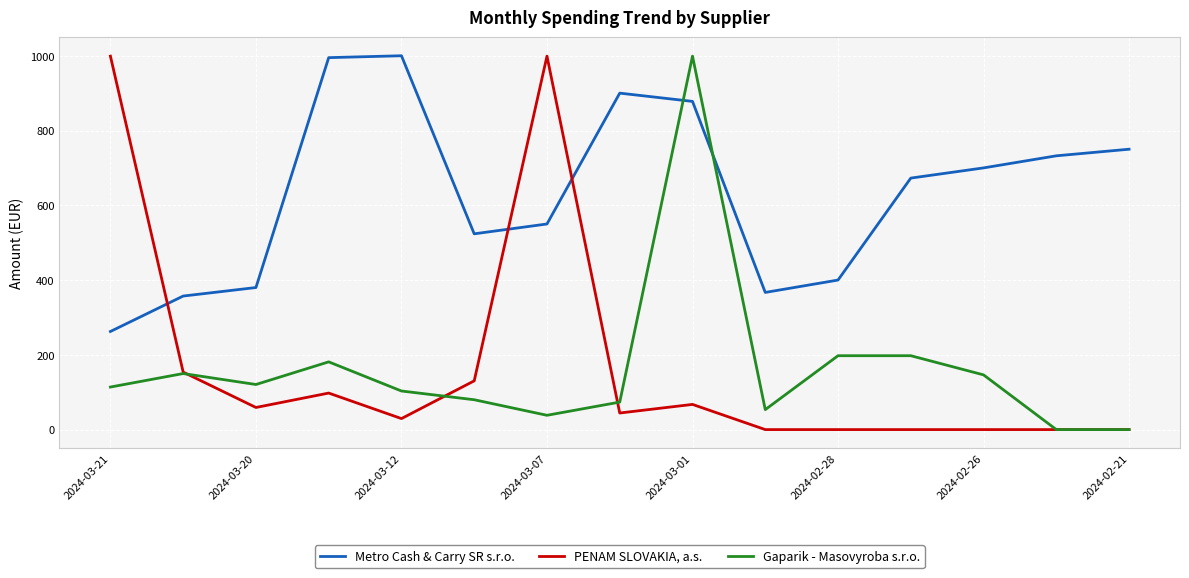

True or false: Metro Cash & Carry SR s.r.o. and Gaparik - Masovyroba s.r.o. intersect in this chart.

True